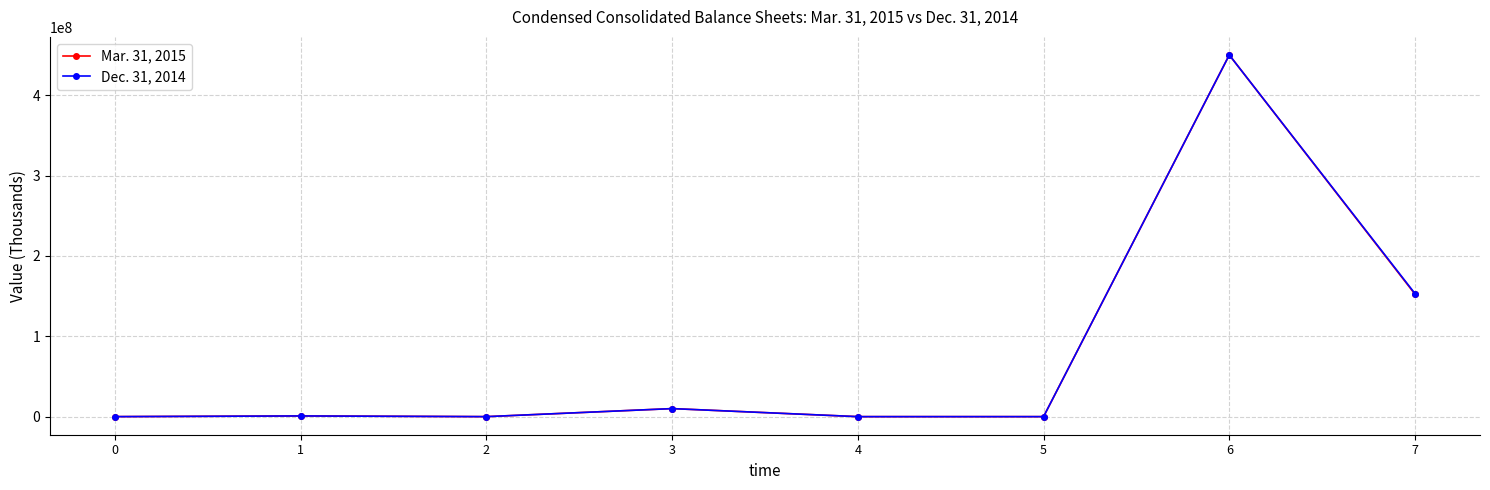

How many lines are shown in the chart?

2